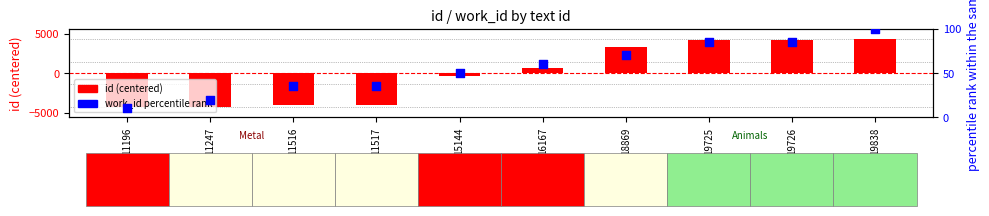

Which series reaches the minimum Y coordinate?

id (centered)